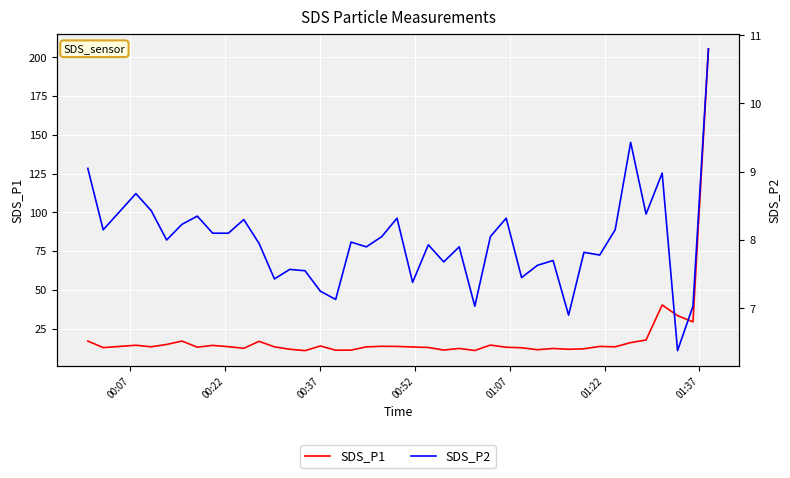

How many distinct data groups are displayed?

2